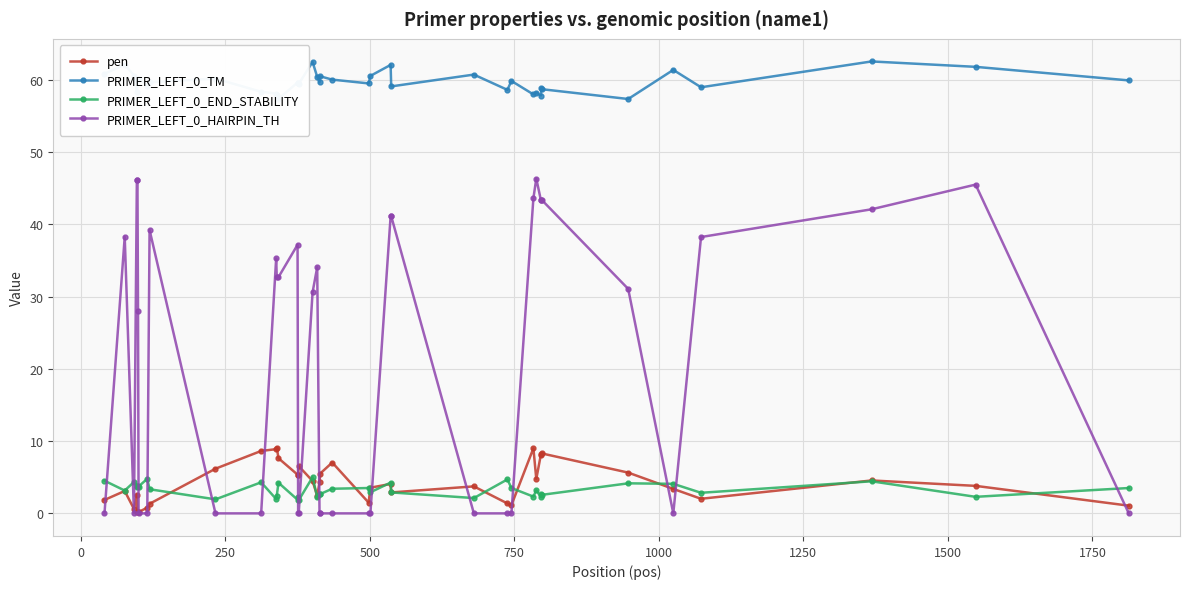

What is the value of the PRIMER_LEFT_0_END_STABILITY point at the 25th from the left?

4.3